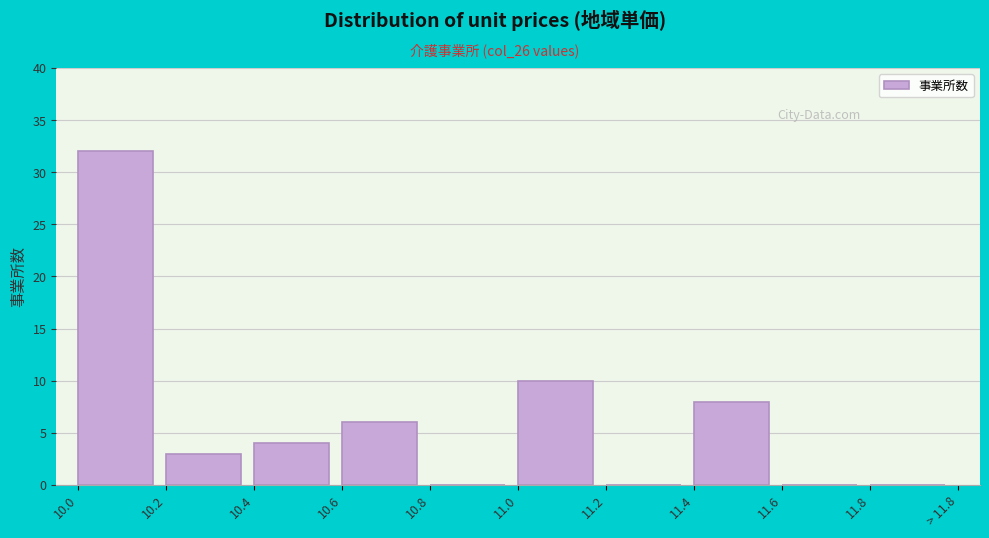

Reading left to right, list all the values displayed in this chart.

10.0=32	10.2=3	10.4=4	10.6=6	10.8=0	11.0=10	11.2=0	11.4=8	11.6=0	11.8=0